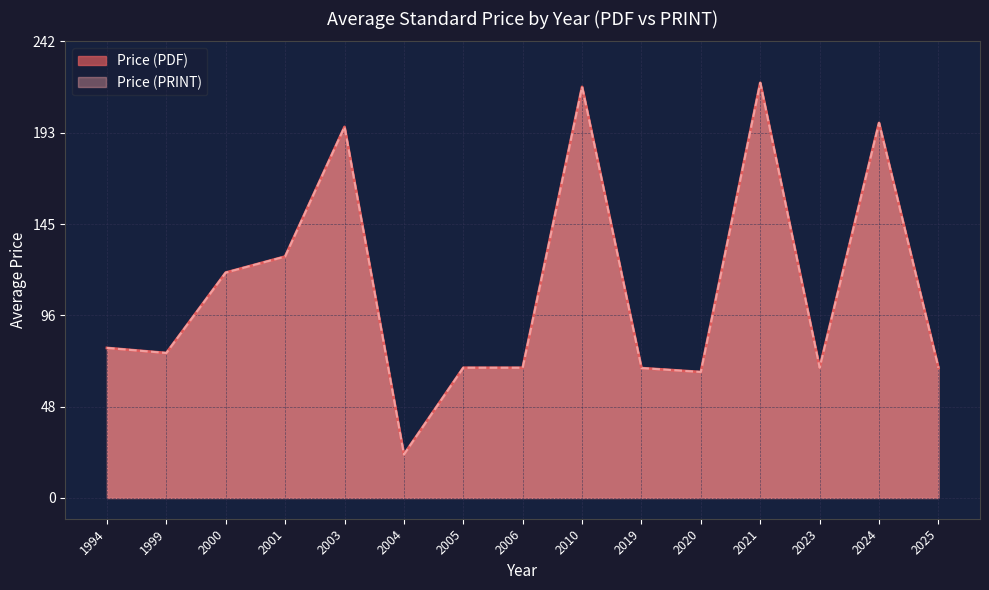

Is the value of Price (PDF) at 2019 greater than the value of Price (PRINT) at 2019?

No